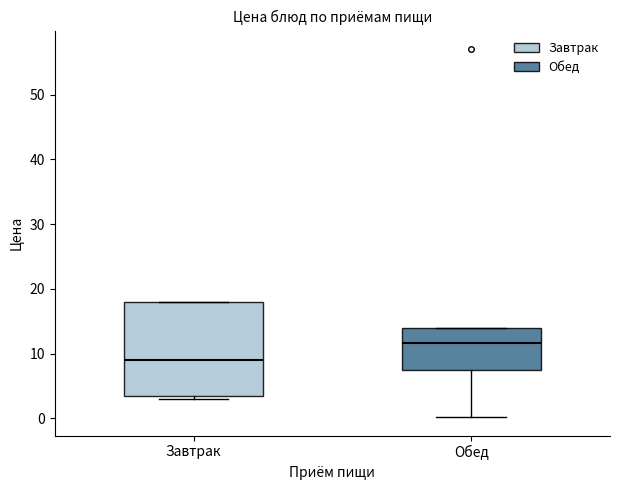

Which box's median line is the lowest?

Завтрак